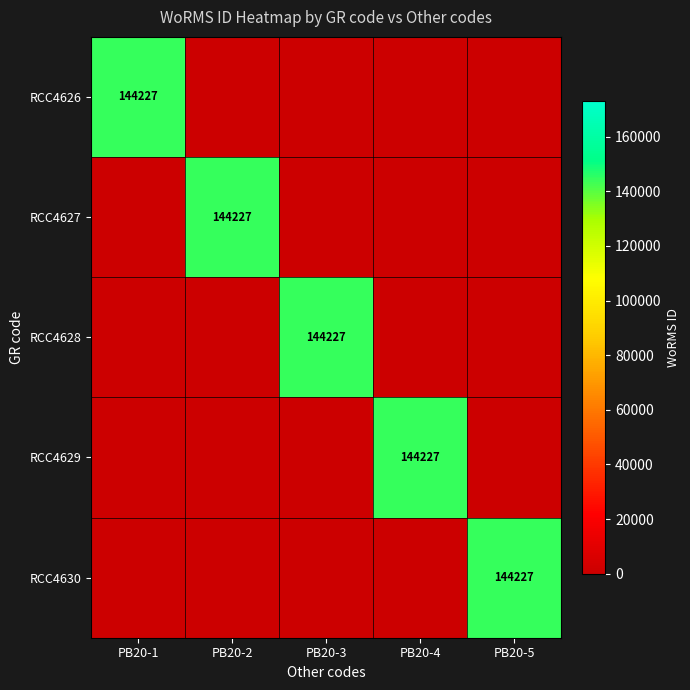

Which series changed the most between PB20-1 and PB20-3?

RCC4626